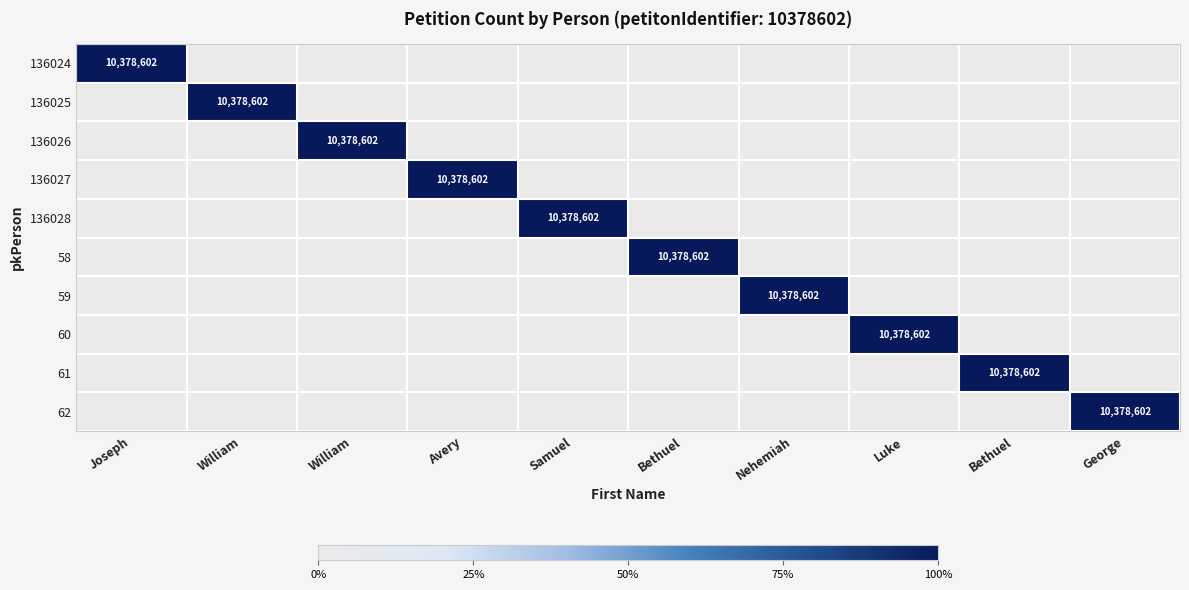

List the labels in order of 136024 value, largest first.

Joseph, William, William, Avery, Samuel, Bethuel, Nehemiah, Luke, Bethuel, George